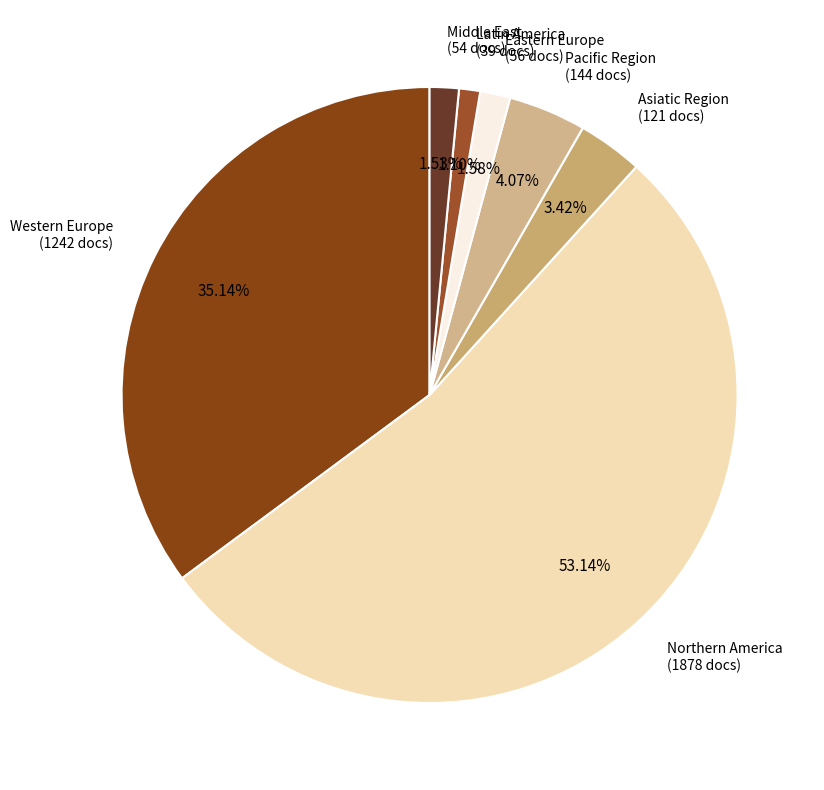

To the nearest percent, what is the combined percentage of Latin America and Middle East?

3%